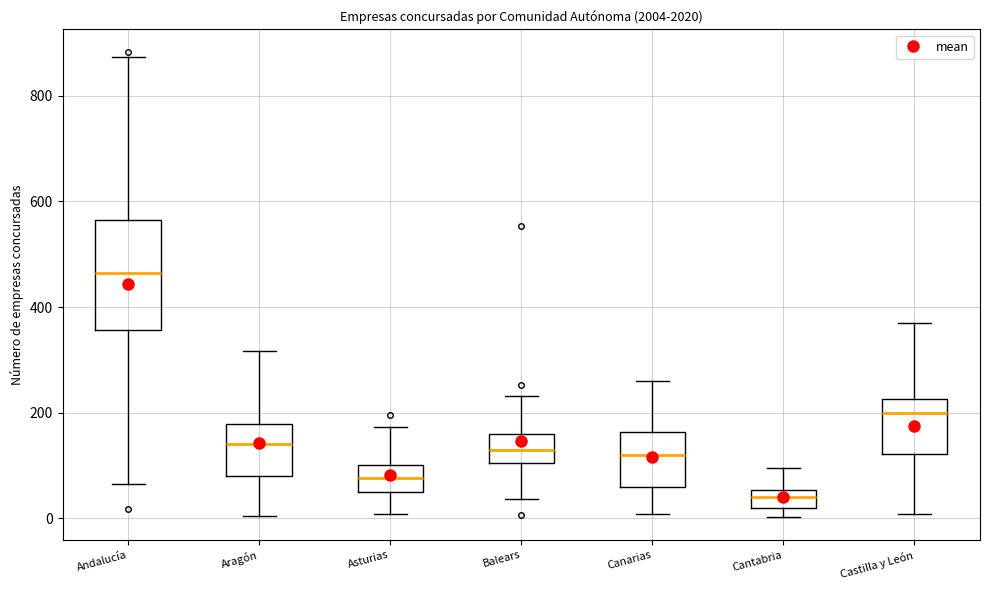

Reading left to right, transcribe this box plot: for each box, give where its median line is, the range the box spans, and where its two whiskers end, as read against the y-axis. The values are not printed on the chart, so give them approximately, as read against the axis.

Andalucía: median 460, box 360 to 560, whiskers 60 to 880
Aragón: median 140, box 80 to 180, whiskers 0 to 320
Asturias: median 80, box 40 to 100, whiskers 0 to 180
Balears: median 120, box 100 to 160, whiskers 40 to 240
Canarias: median 120, box 60 to 160, whiskers 0 to 260
Cantabria: median 40, box 20 to 60, whiskers 0 to 100
Castilla y León: median 200, box 120 to 220, whiskers 0 to 360